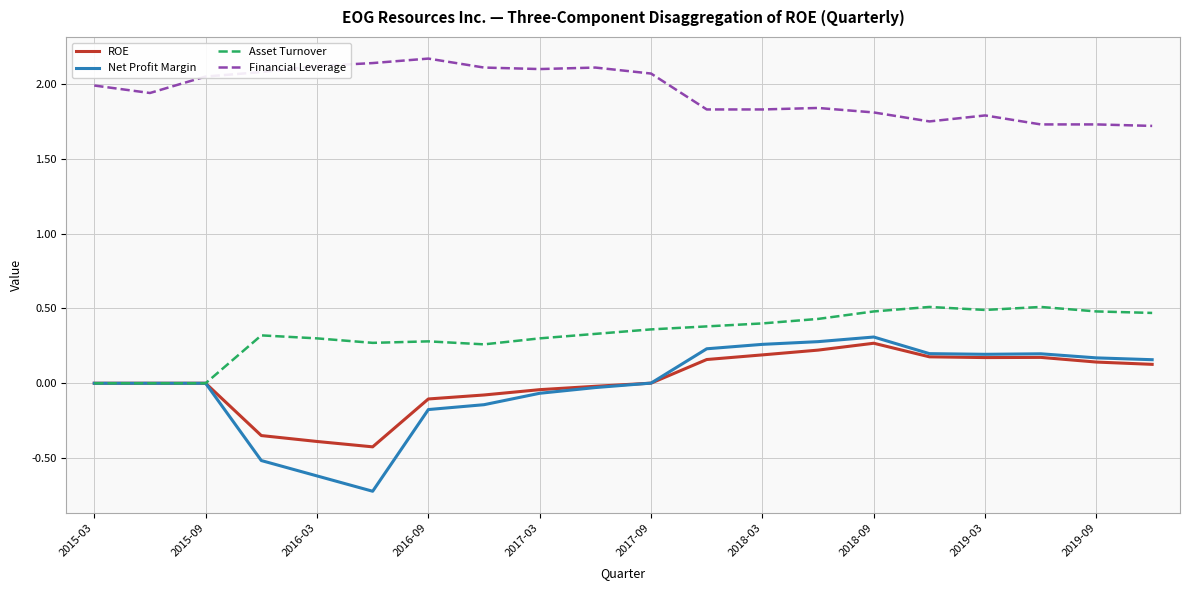

Which series has the largest total across all categories?

Financial Leverage